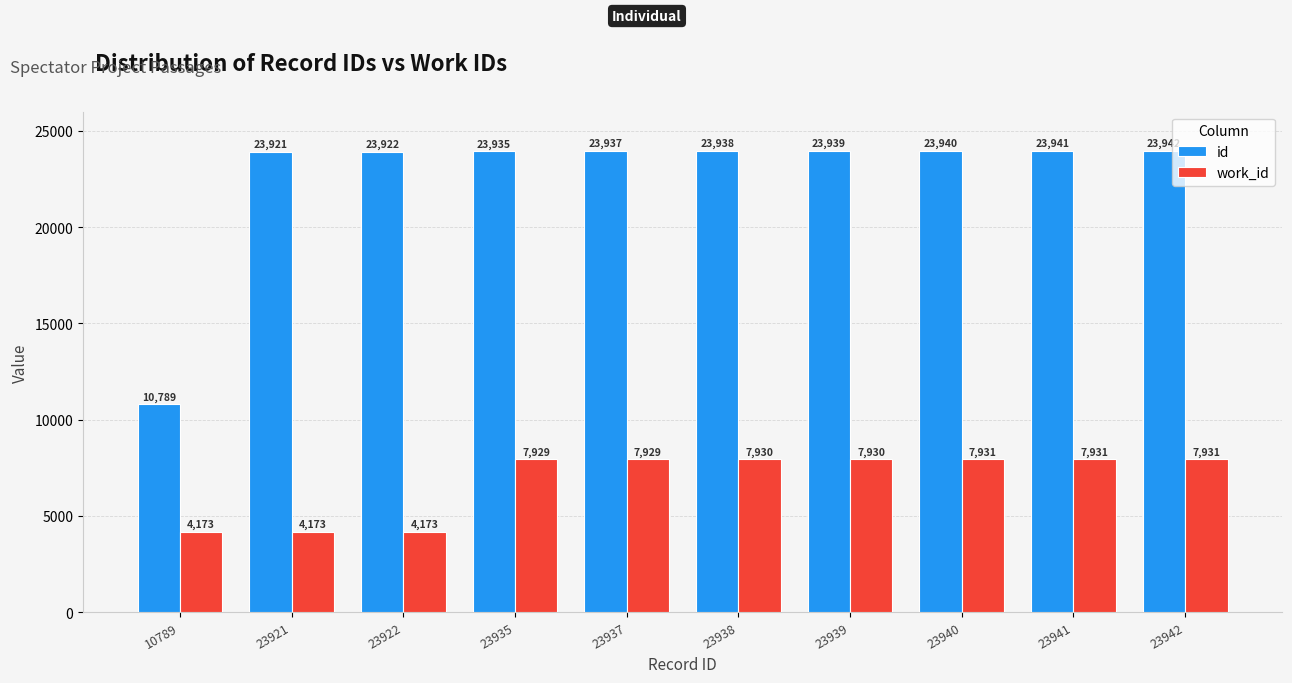

Is the value of work_id at 23942 greater than the value of id at 23941?

No